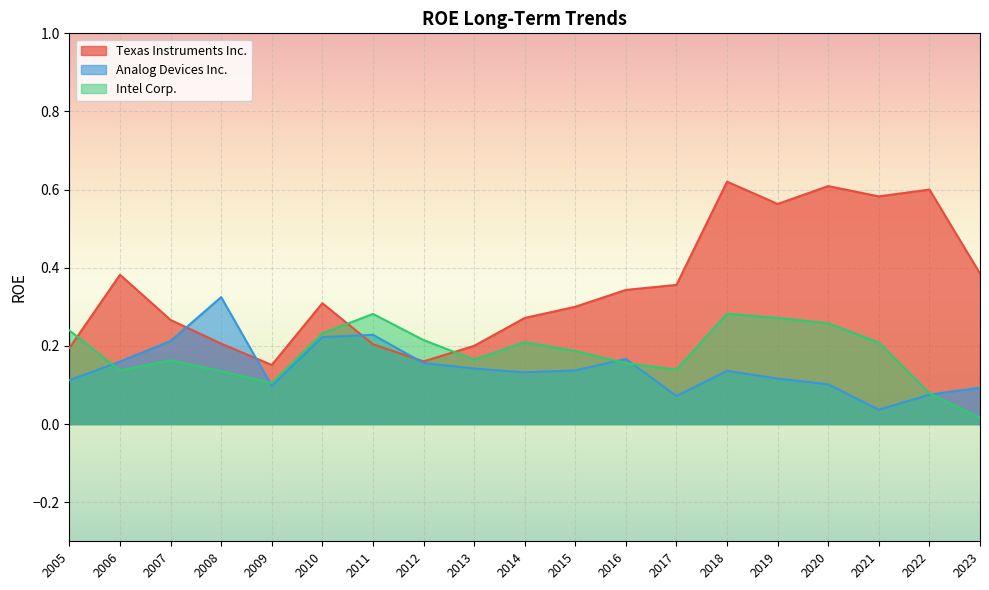

What are all the series names shown in the legend?

Texas Instruments Inc., Analog Devices Inc., Intel Corp.